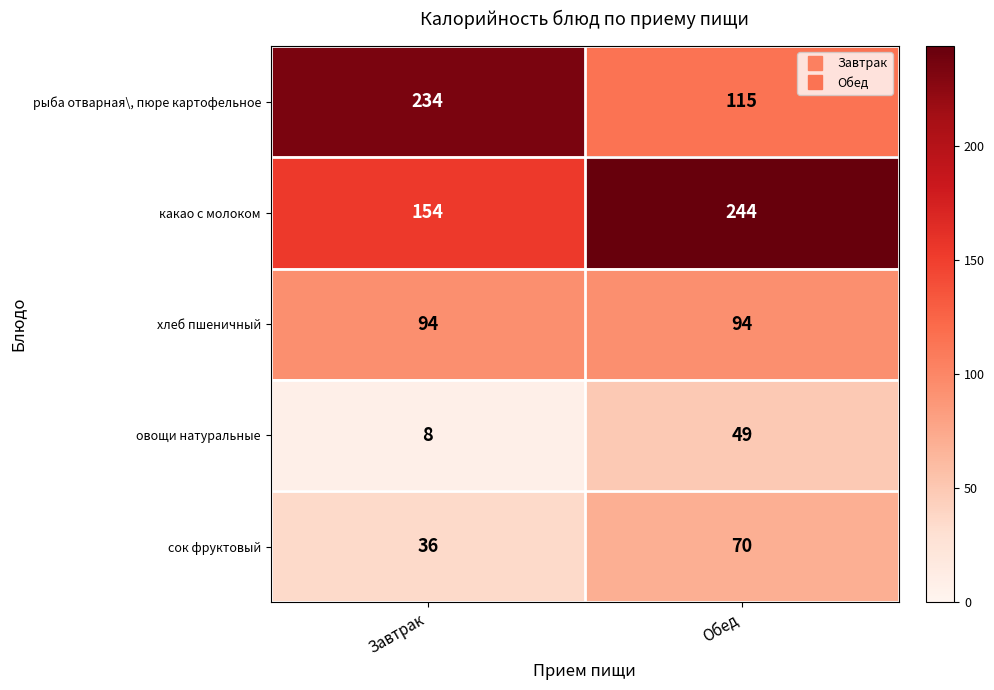

Read the рыба отварная\, пюре картофельное value at Обед, to the nearest 5.

115